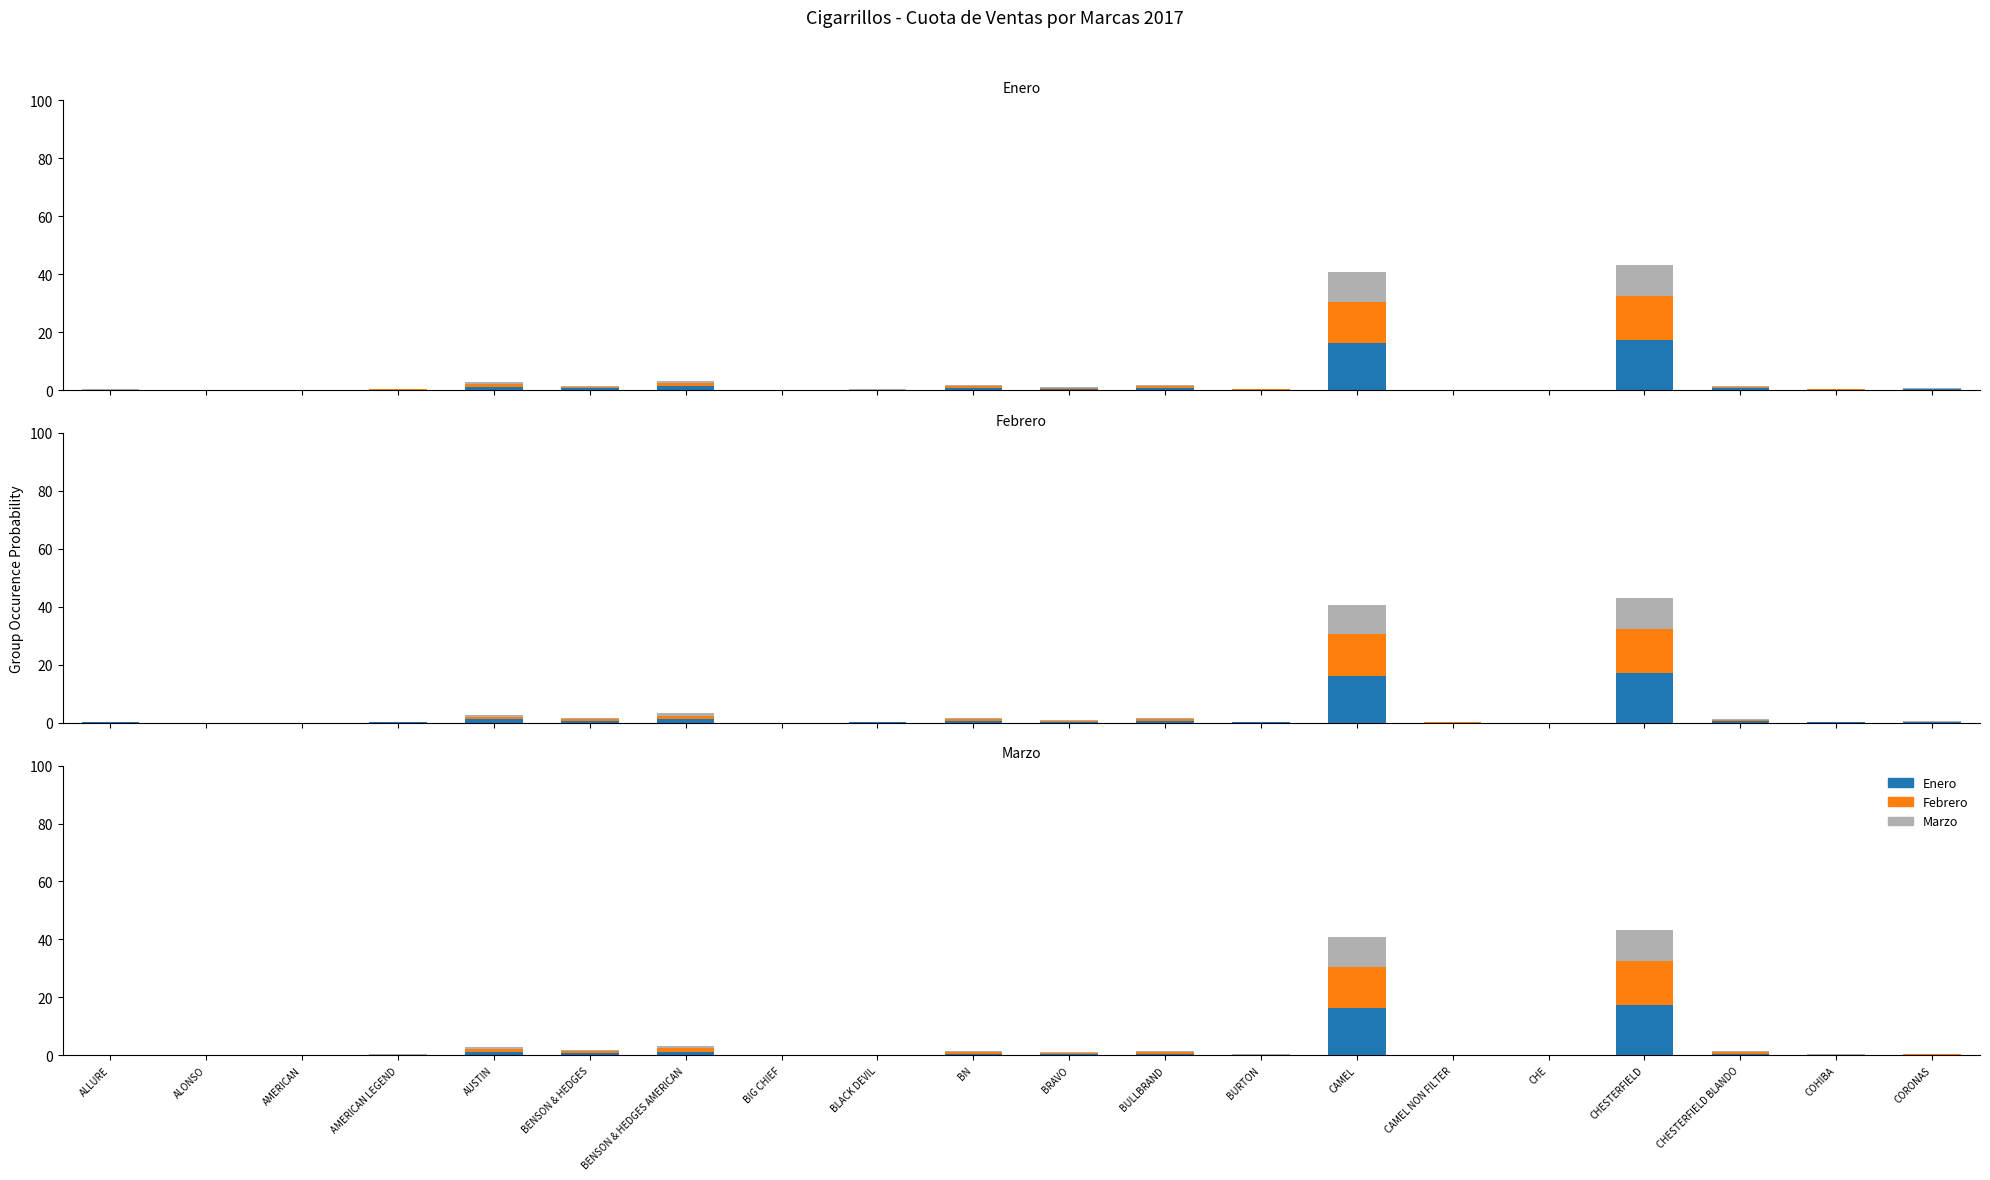

The Enero series shows 0.2 at BURTON. True or false?

False